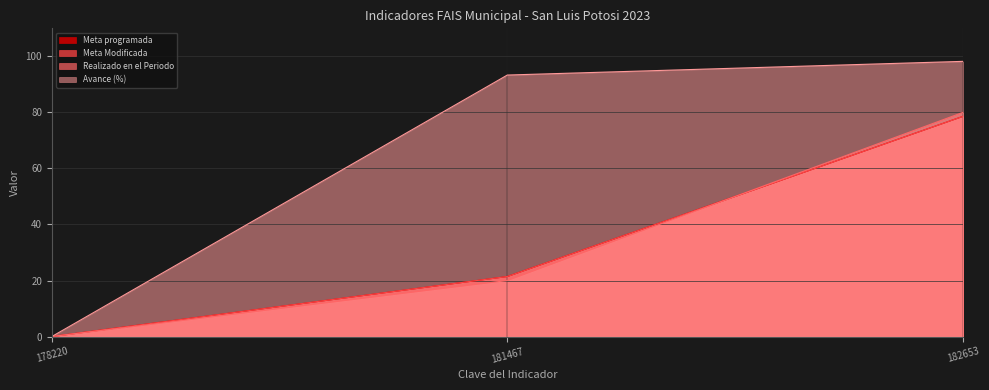

How many series are shown in this chart?

4